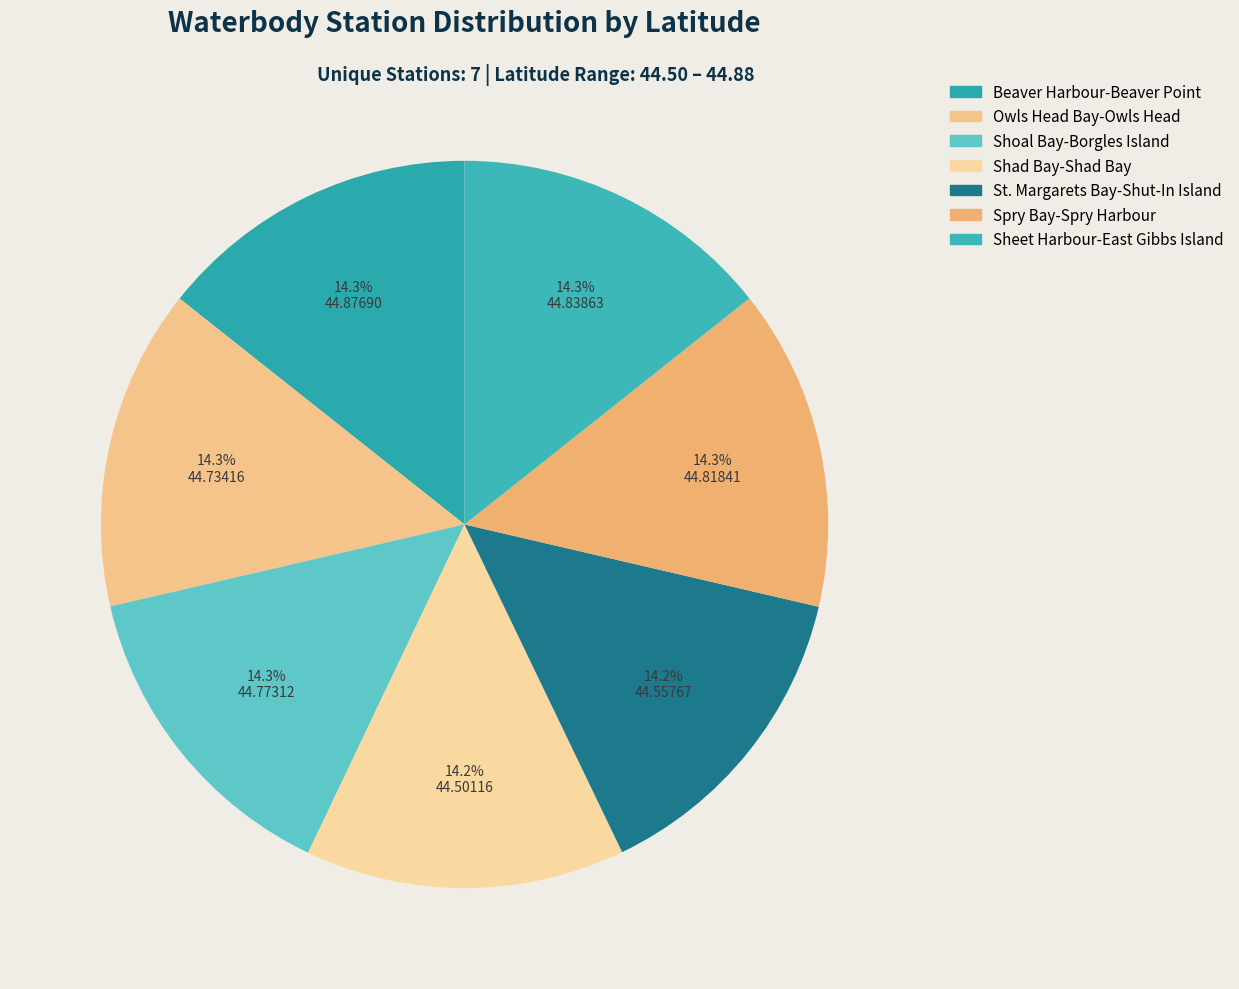

Which has a higher value, Owls Head Bay-Owls Head or Beaver Harbour-Beaver Point?

Beaver Harbour-Beaver Point